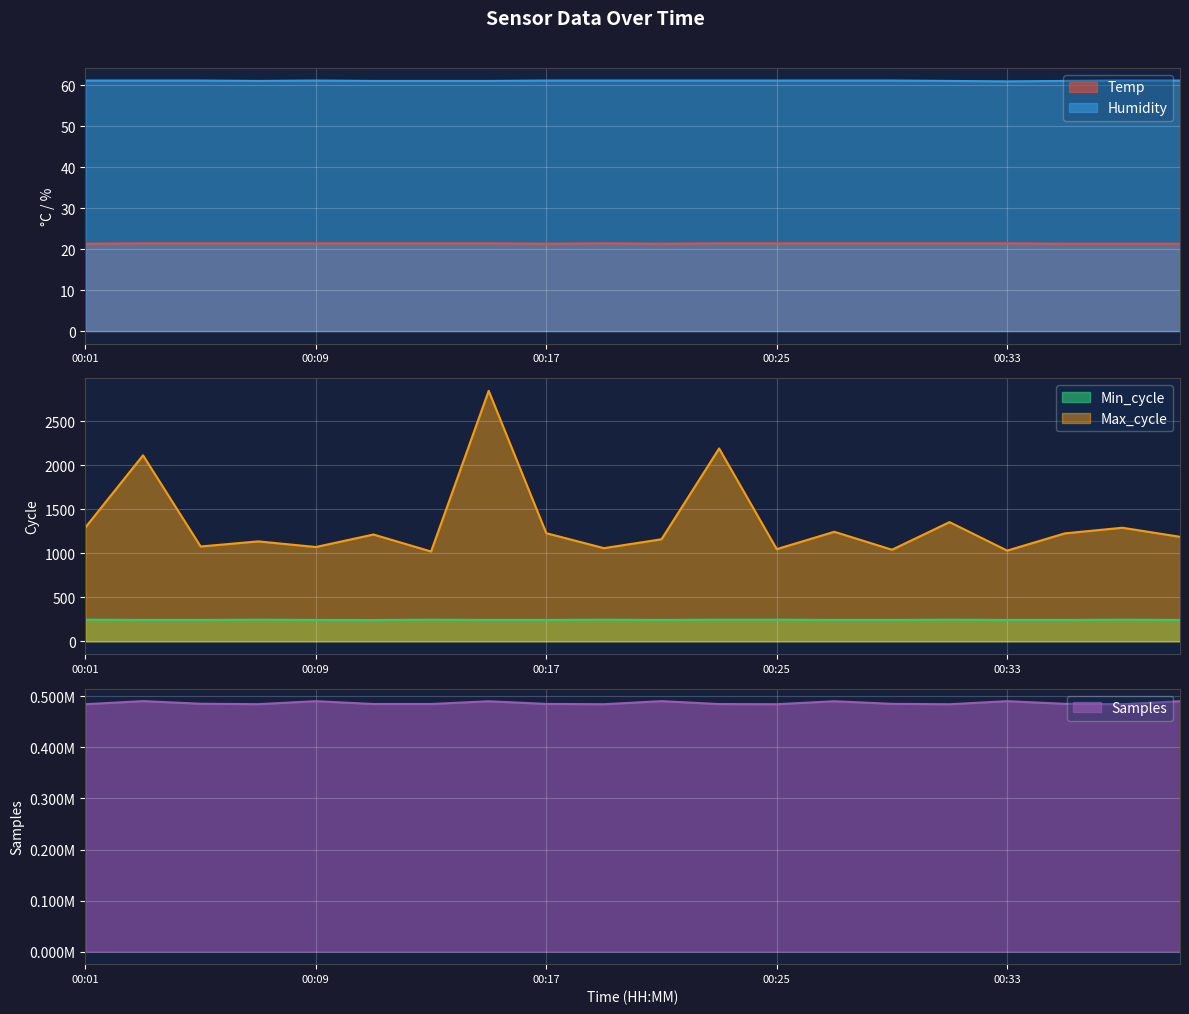

What is the total value across all series at 00:35?

486998.3